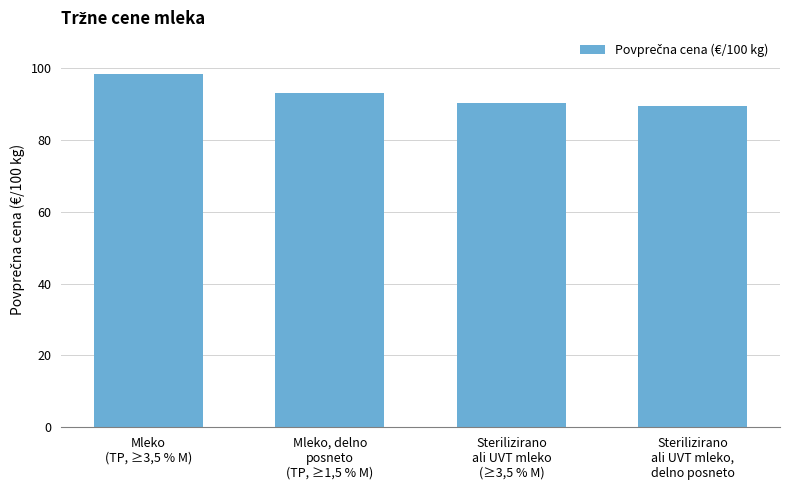

What position from the left is Mleko
(TP, ≥3,5 % M)?

1